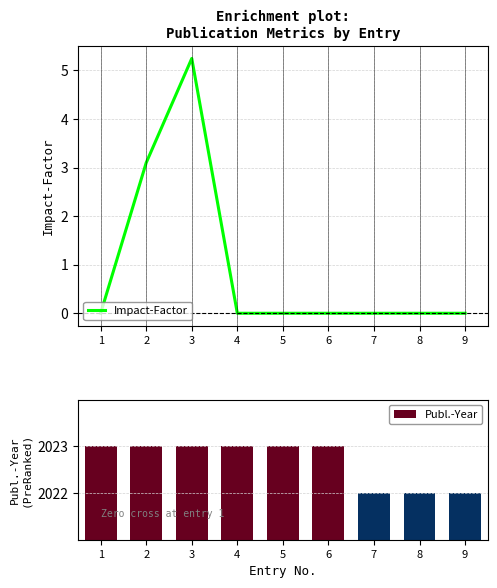

Does the chart contain stacked bars?

No